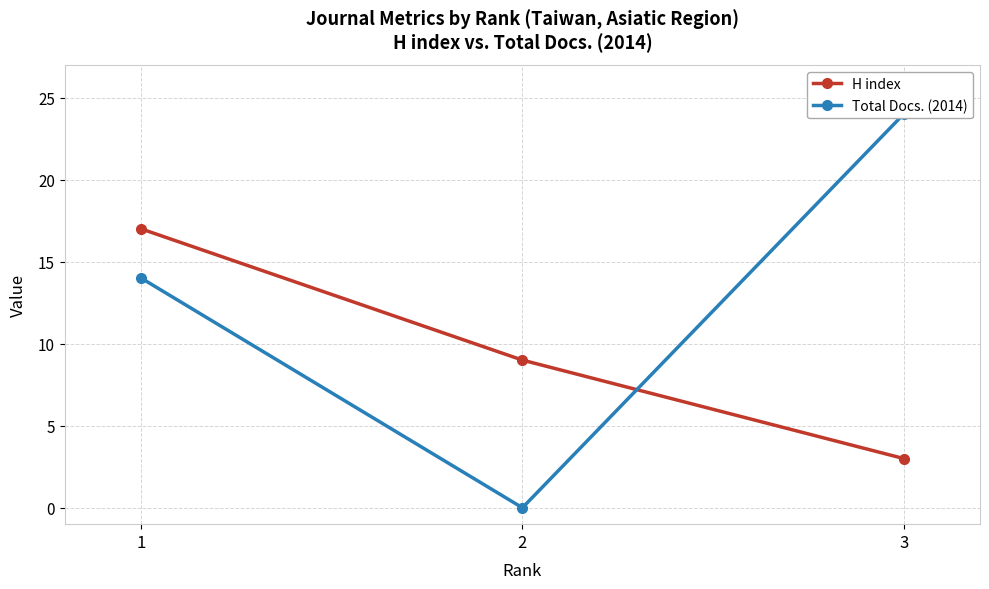

At which label is Total Docs. (2014) closest to 12?

1